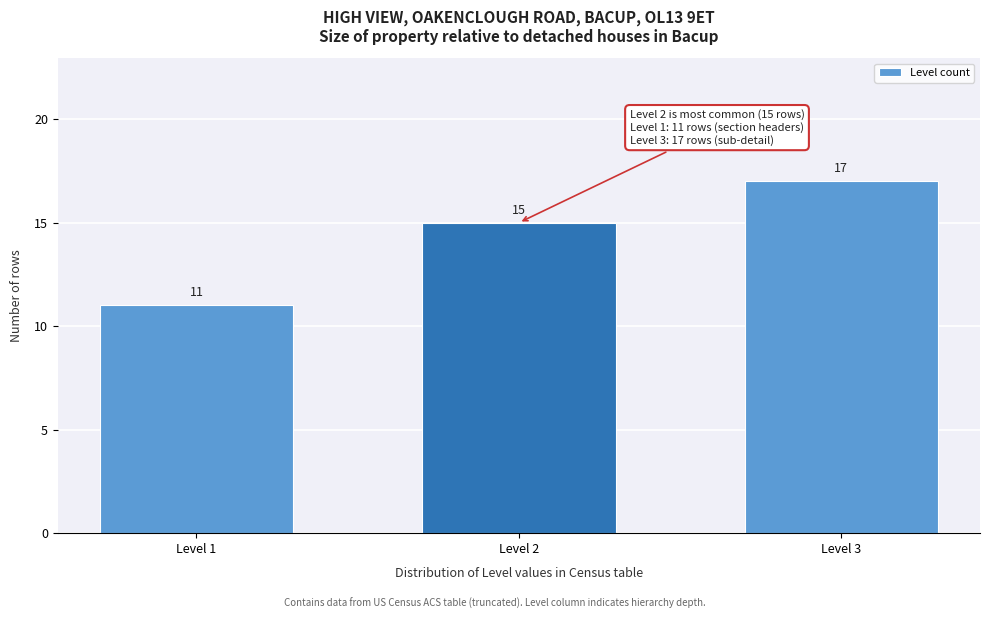

Reading left to right, what are all the values shown in this chart?

Level 1=11	Level 2=15	Level 3=17